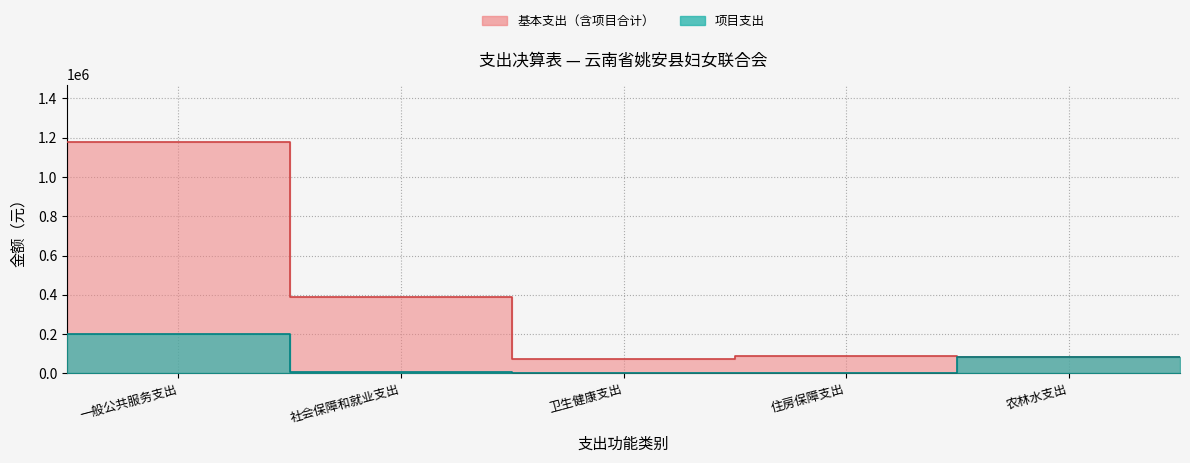

Which category has the lowest value in the 项目支出 series?

卫生健康支出